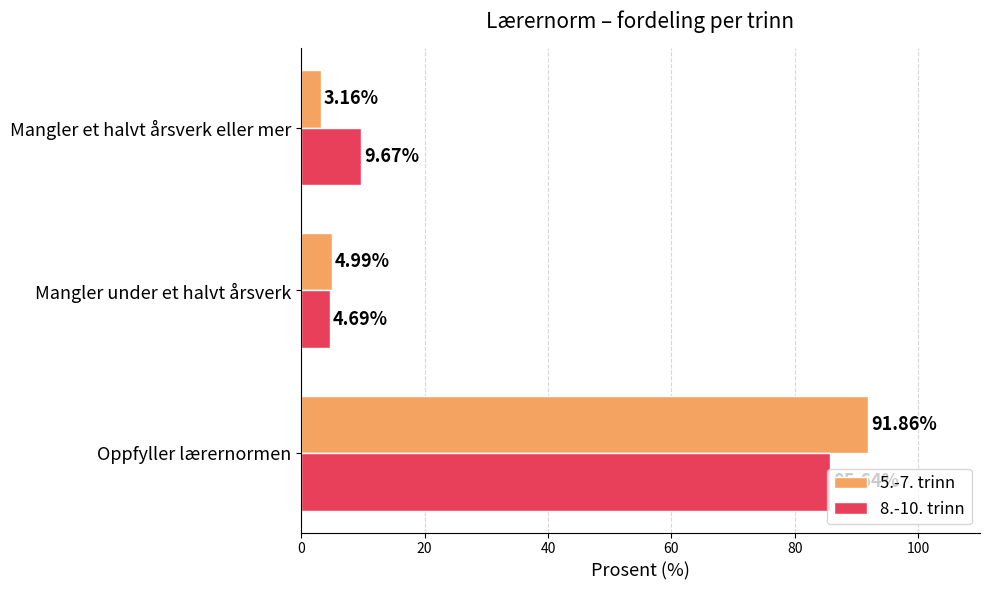

At which category does the chart reach its peak across all series?

Oppfyller lærernormen